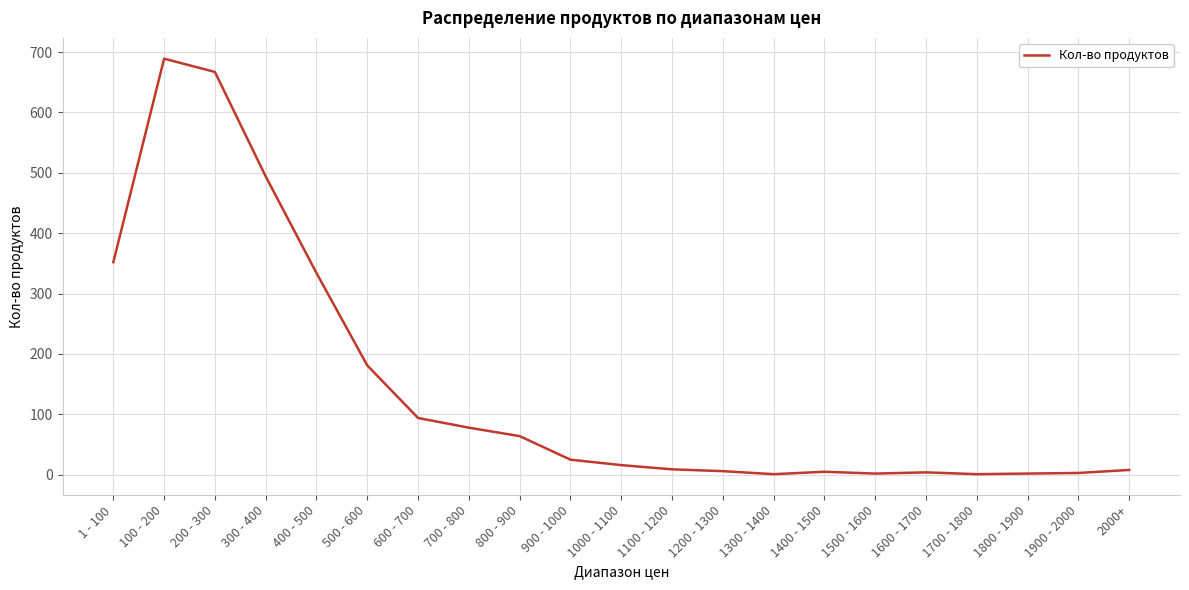

True or false: the data shows 878 at 300 - 400.

False